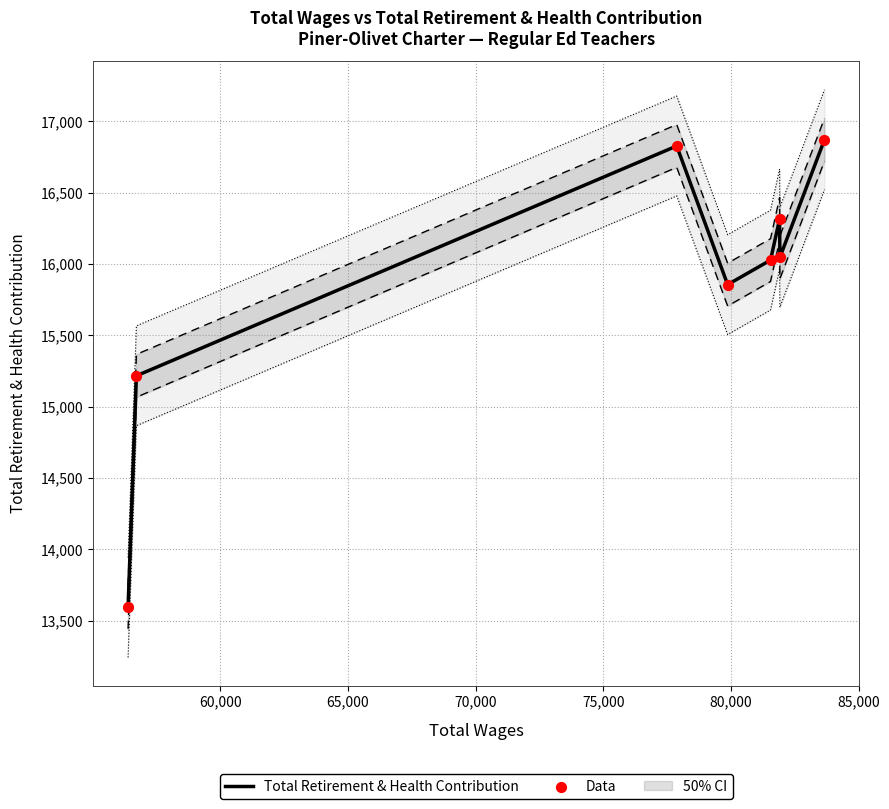

What are all the series names shown in the legend?

Total Retirement & Health Contribution, Data